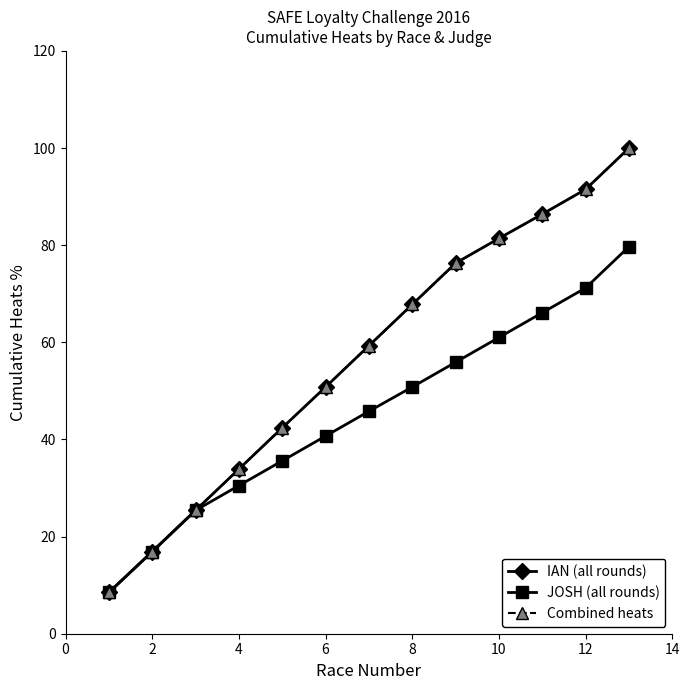

Is this an area chart (filled region under the line)?

No